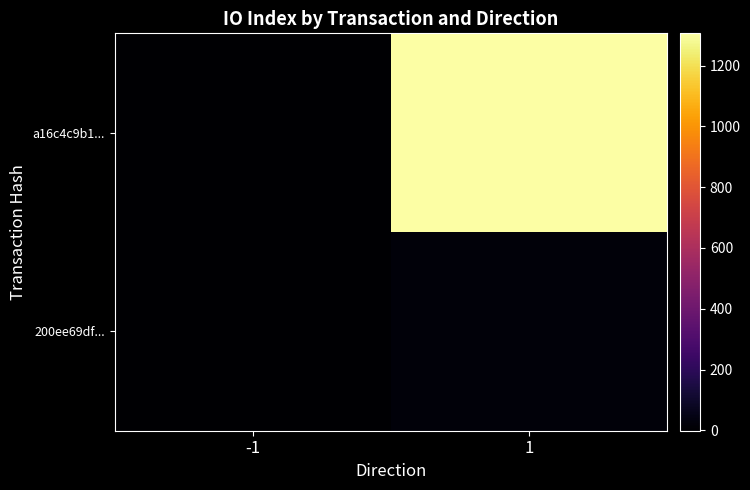

Rank the series by their average value, from highest to lowest.

a16c4c9b1..., 200ee69df...